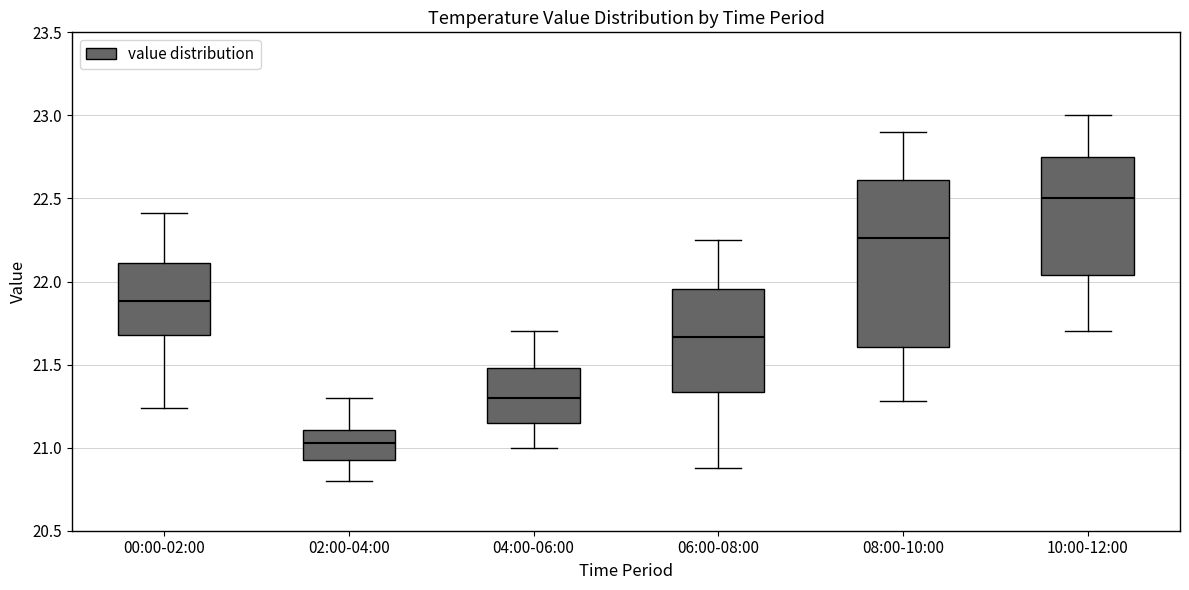

Comparing the boxes themselves (not the whiskers), which one is the tallest?

08:00-10:00